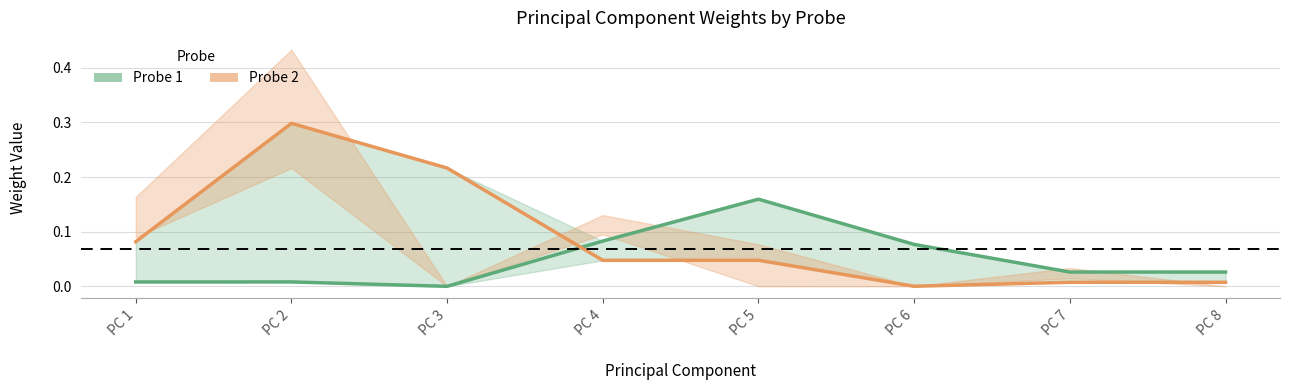

Which series has the largest total across all categories?

Probe 2